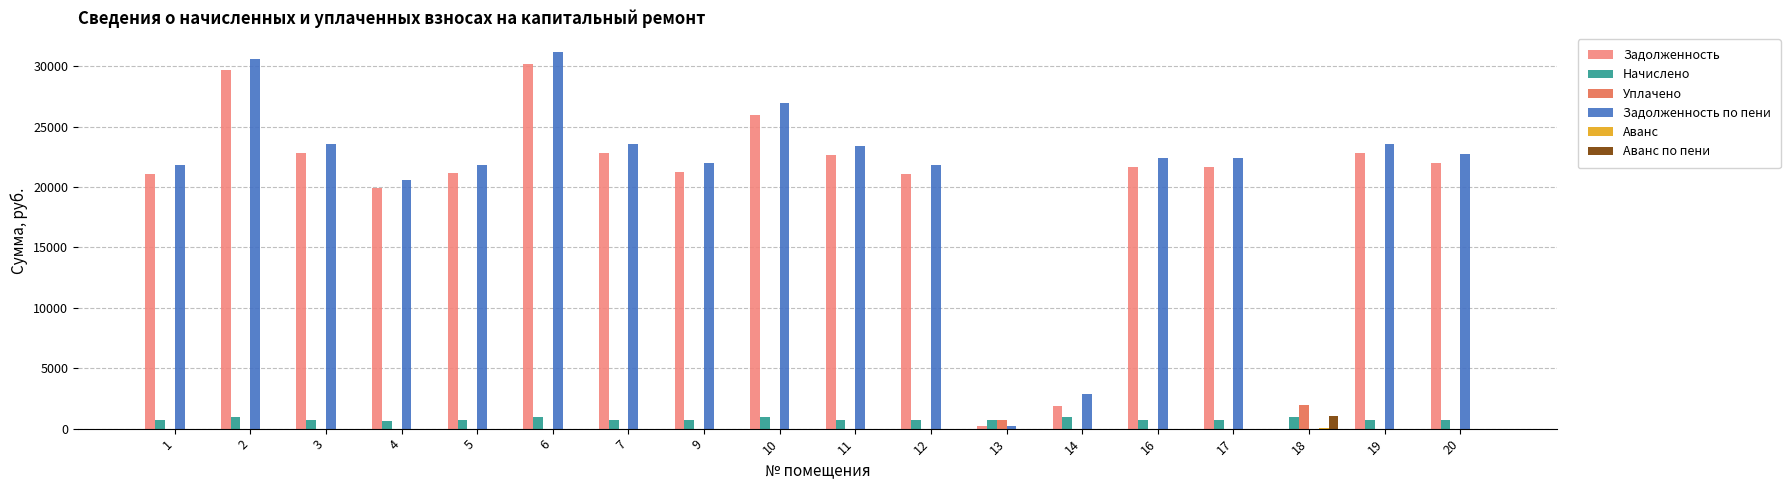

Does the chart contain stacked bars?

No